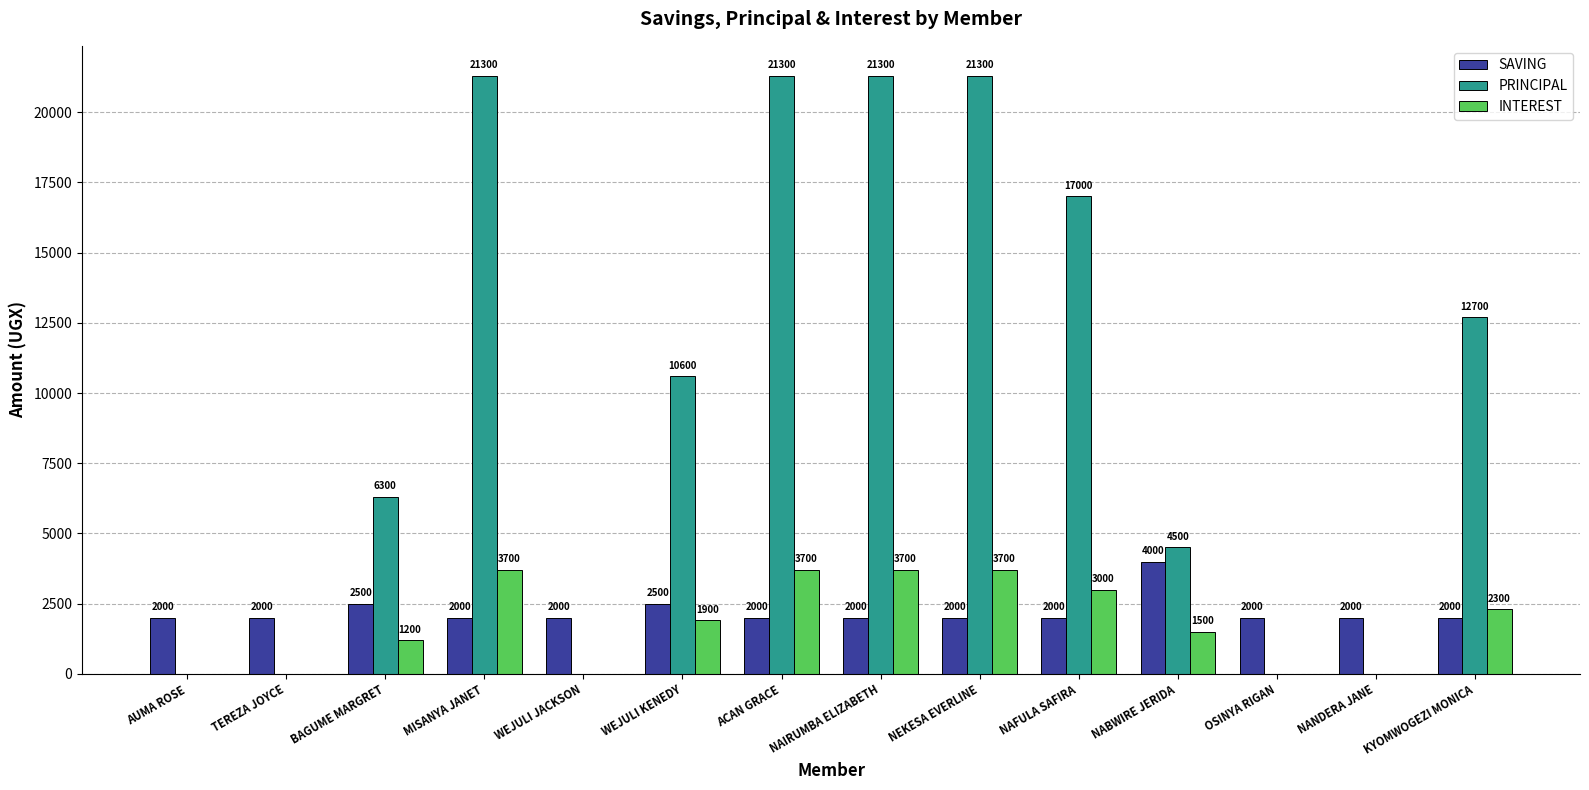

Is it true that INTEREST equals 3700 at NAIRUMBA ELIZABETH?

True